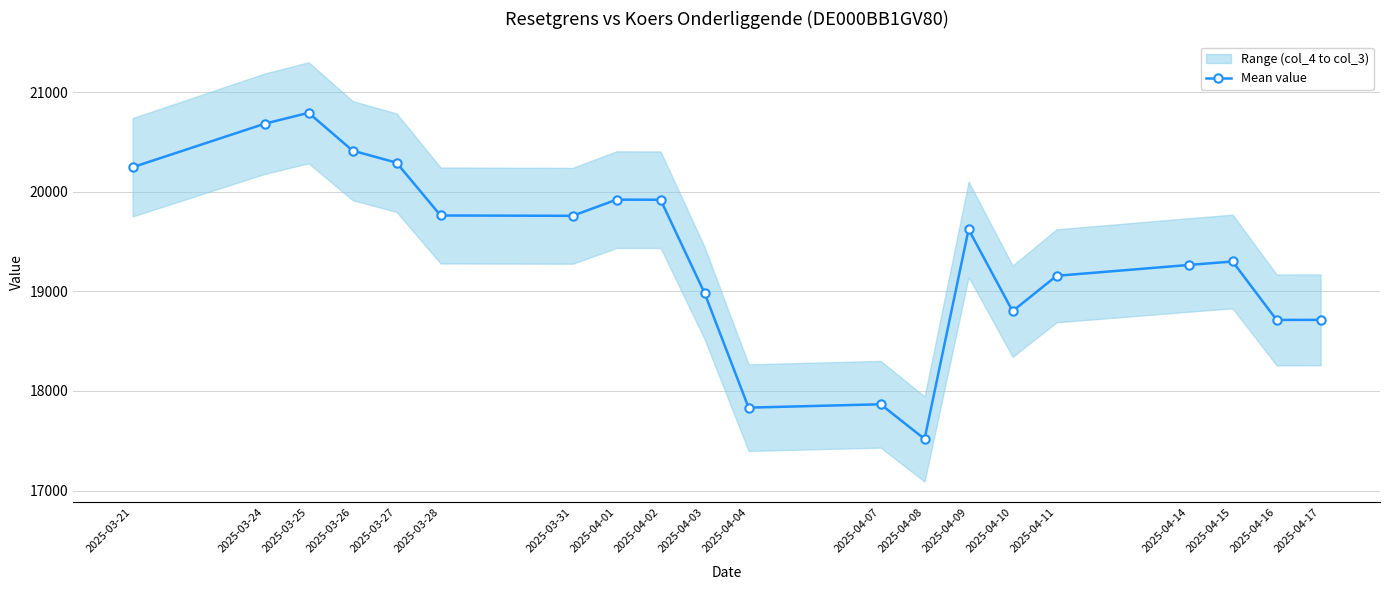

Where does the data first go above 19623?

2025-04-09